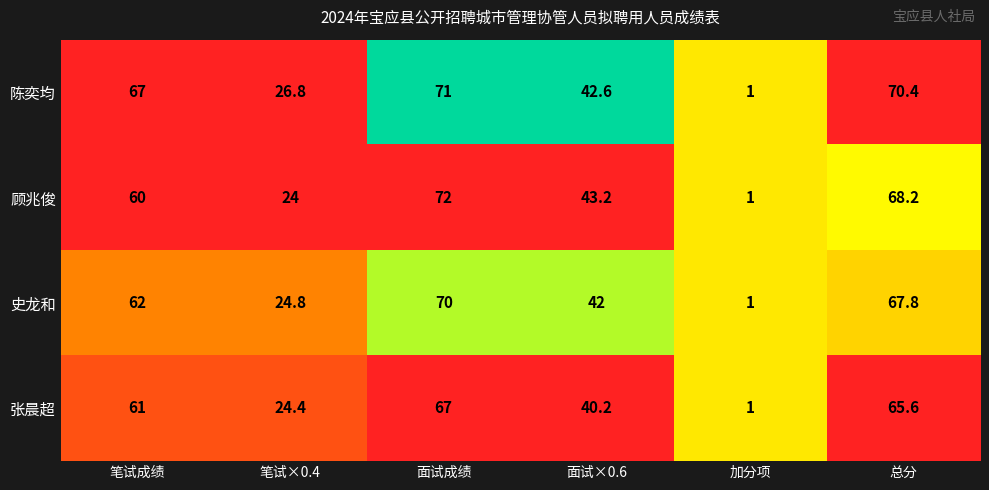

Which series has the widest spread of values?

顾兆俊